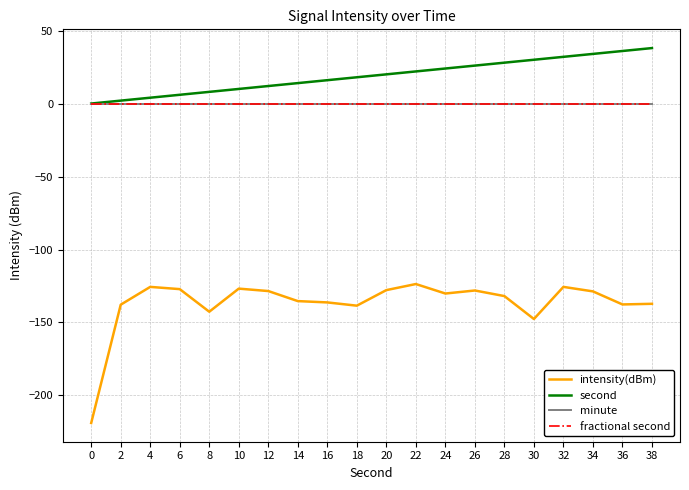

Is it true that fractional second equals 0.0 at 36?

True